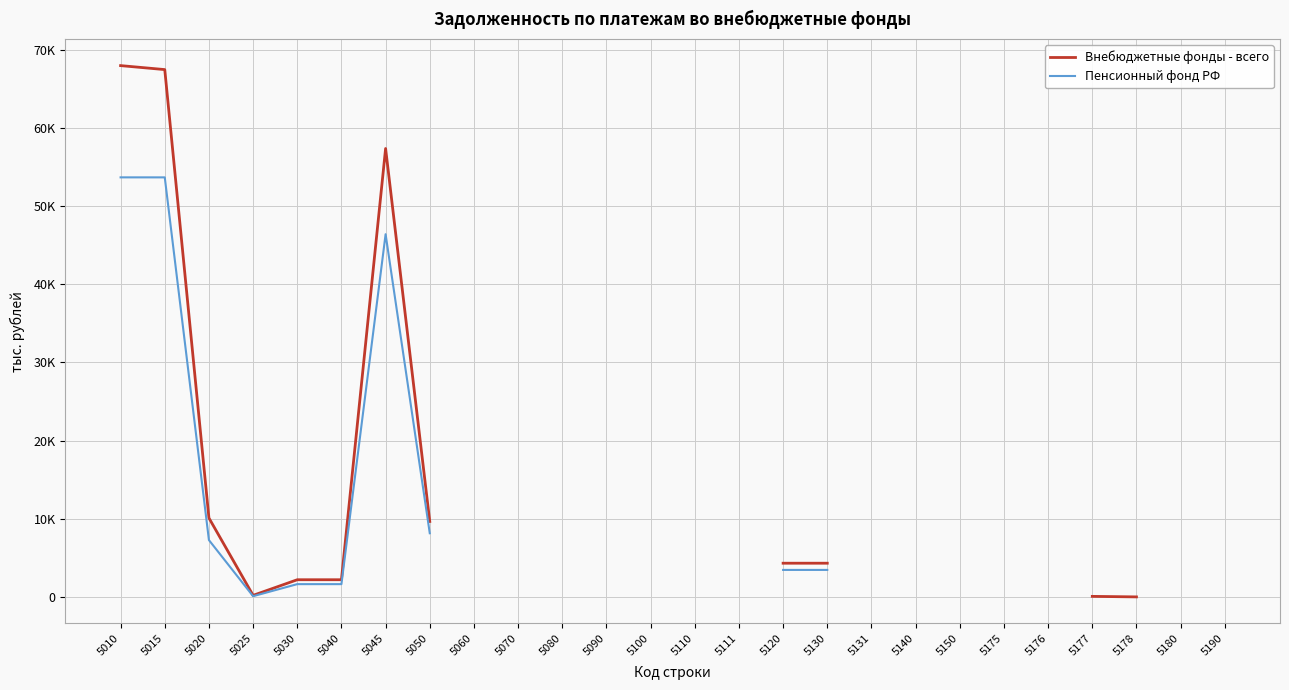

True or false: Внебюджетные фонды - всего and Пенсионный фонд РФ intersect in this chart.

False